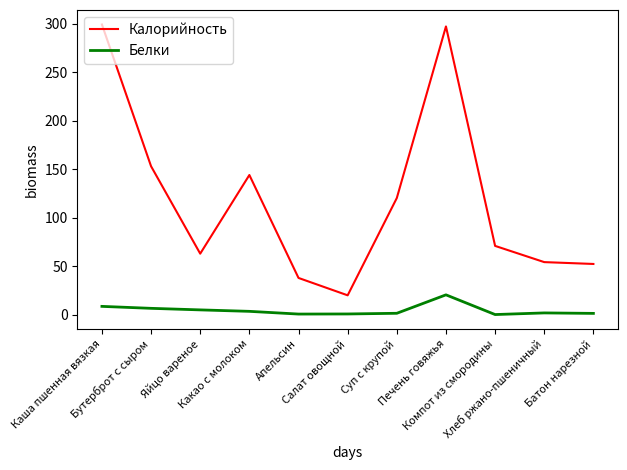

The Калорийность series shows 52.4 at Батон нарезной. True or false?

True